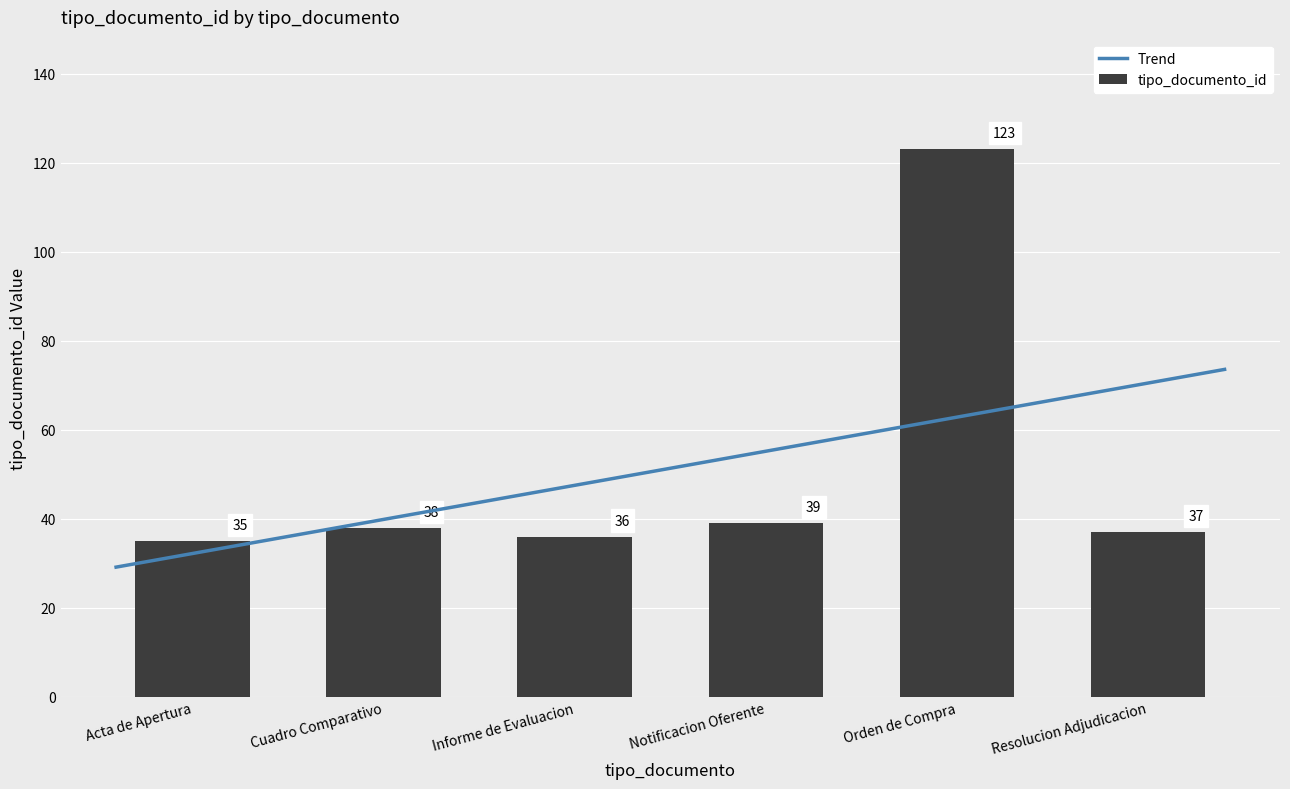

What is the difference between the second highest and minimum values in the tipo_documento_id series?

4